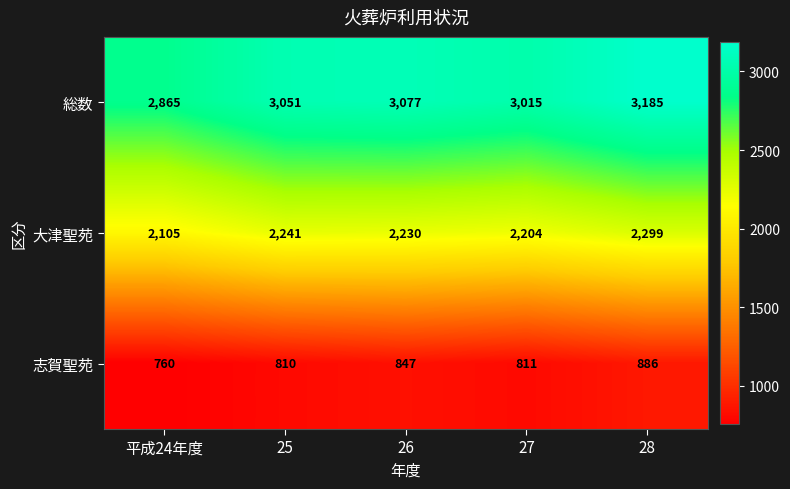

The value of 大津聖苑 at 26 is 2230. True or false?

True